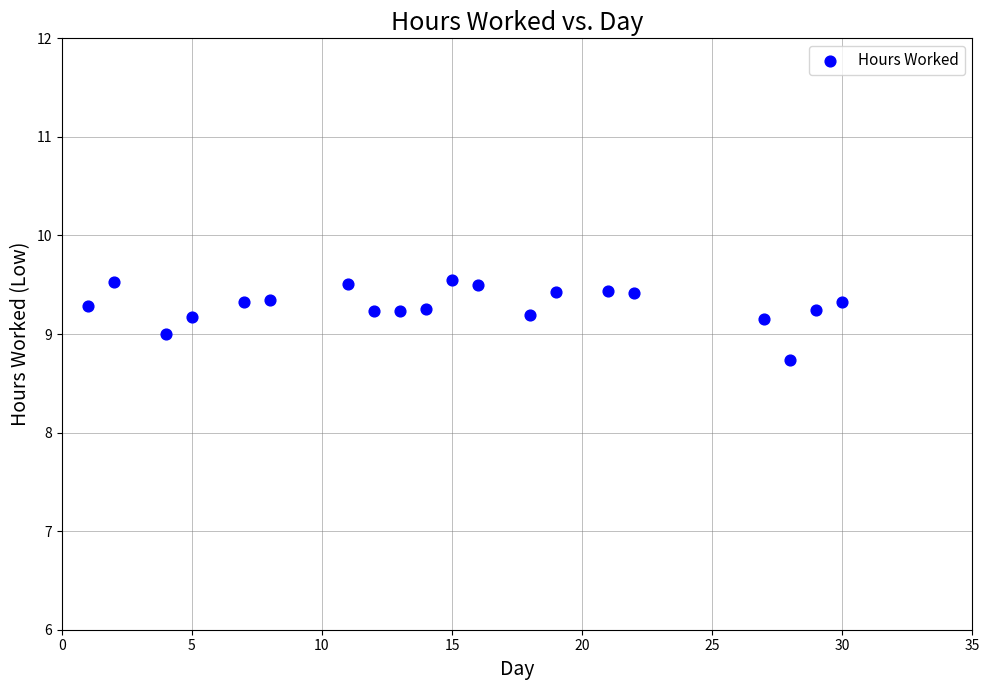

What is the range of Y values (max minus min)?

0.8